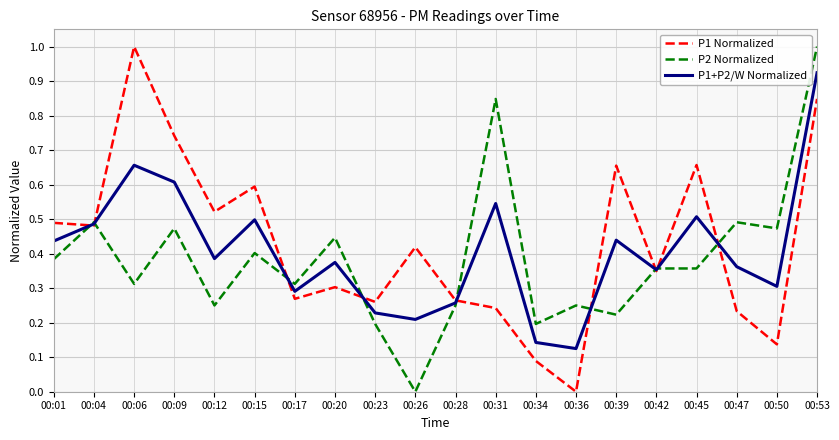

At 00:09, list the series in order from smallest to largest.

P2 Normalized, P1+P2/W Normalized, P1 Normalized